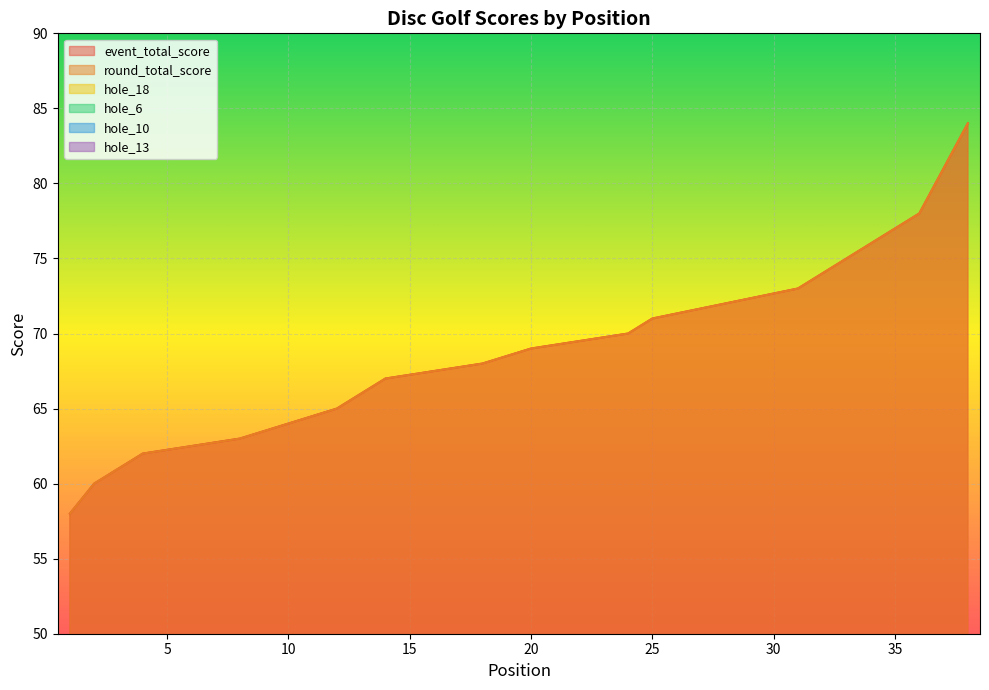

Where is the first local minimum for hole_18?

4